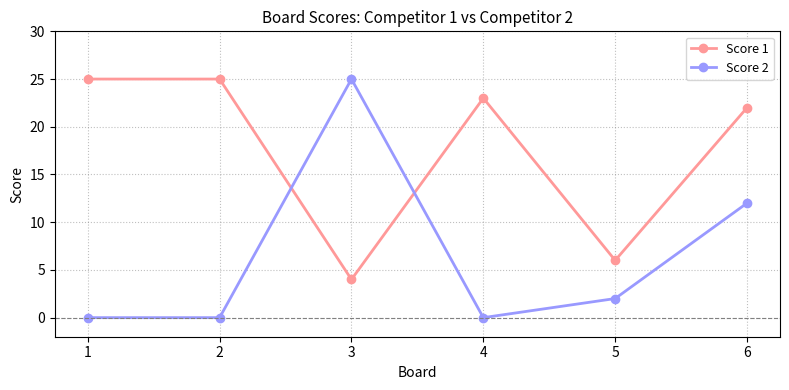

At which category is the sum across all series the highest?

6